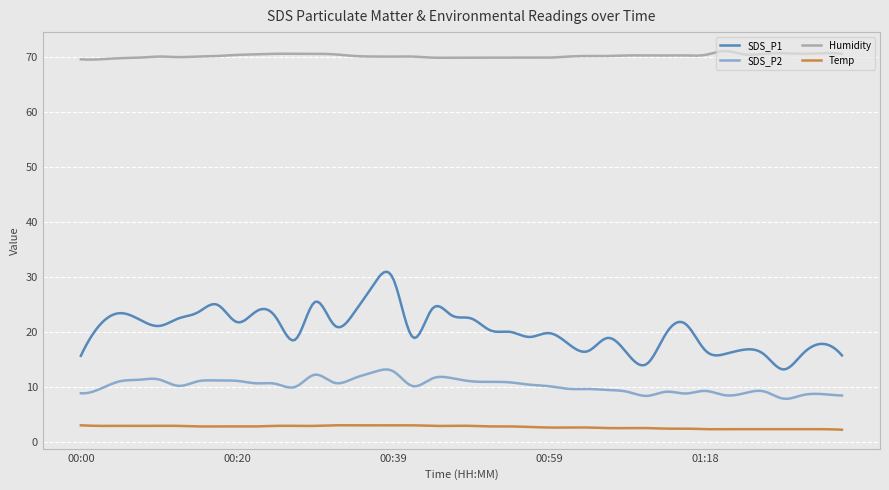

Which series has the widest spread of values?

SDS_P1